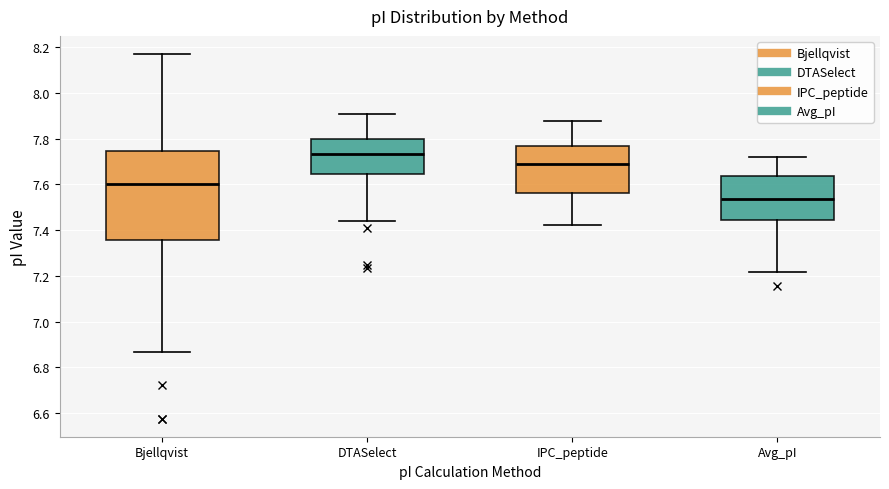

Reading left to right, read every box against the y-axis: the position of its median line, the range the box covers, and the ends of its whiskers. The values are not printed on the chart, so give them approximately, as read against the axis.

Bjellqvist: median 7.60, box 7.36 to 7.74, whiskers 6.86 to 8.18
DTASelect: median 7.74, box 7.64 to 7.80, whiskers 7.44 to 7.90
IPC_peptide: median 7.68, box 7.56 to 7.76, whiskers 7.42 to 7.88
Avg_pI: median 7.54, box 7.44 to 7.64, whiskers 7.22 to 7.72